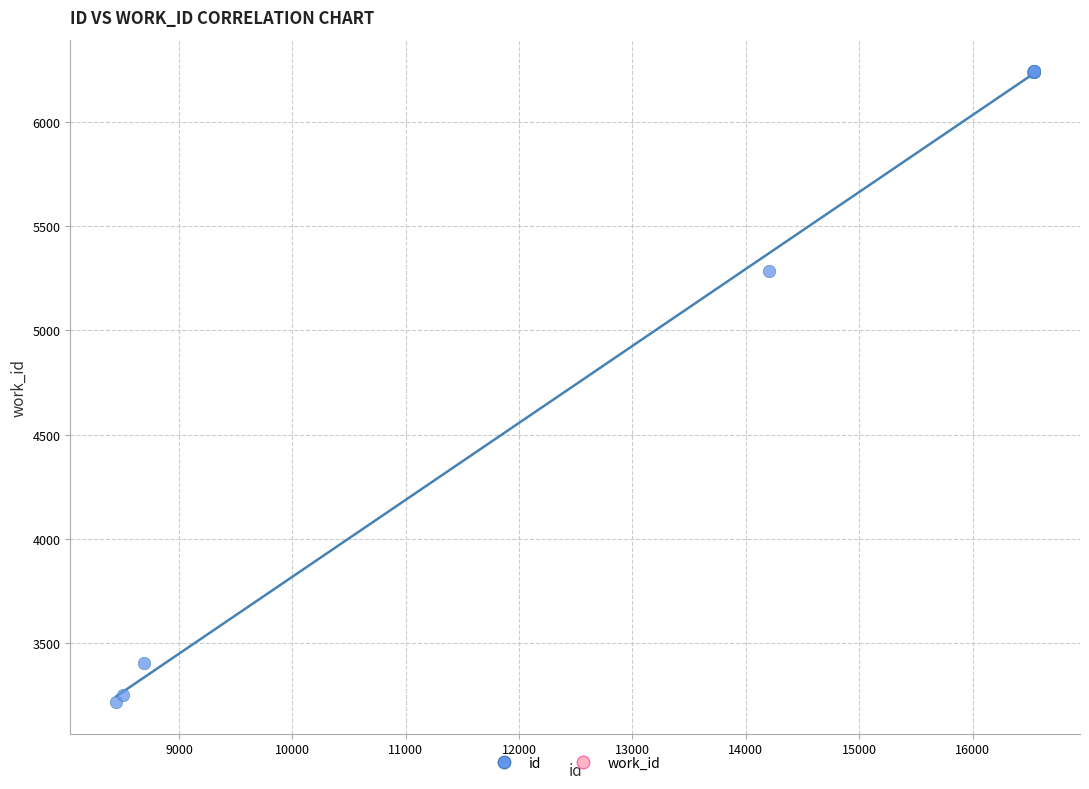

What Y value in the scatter plot is closest to 4729?

5283